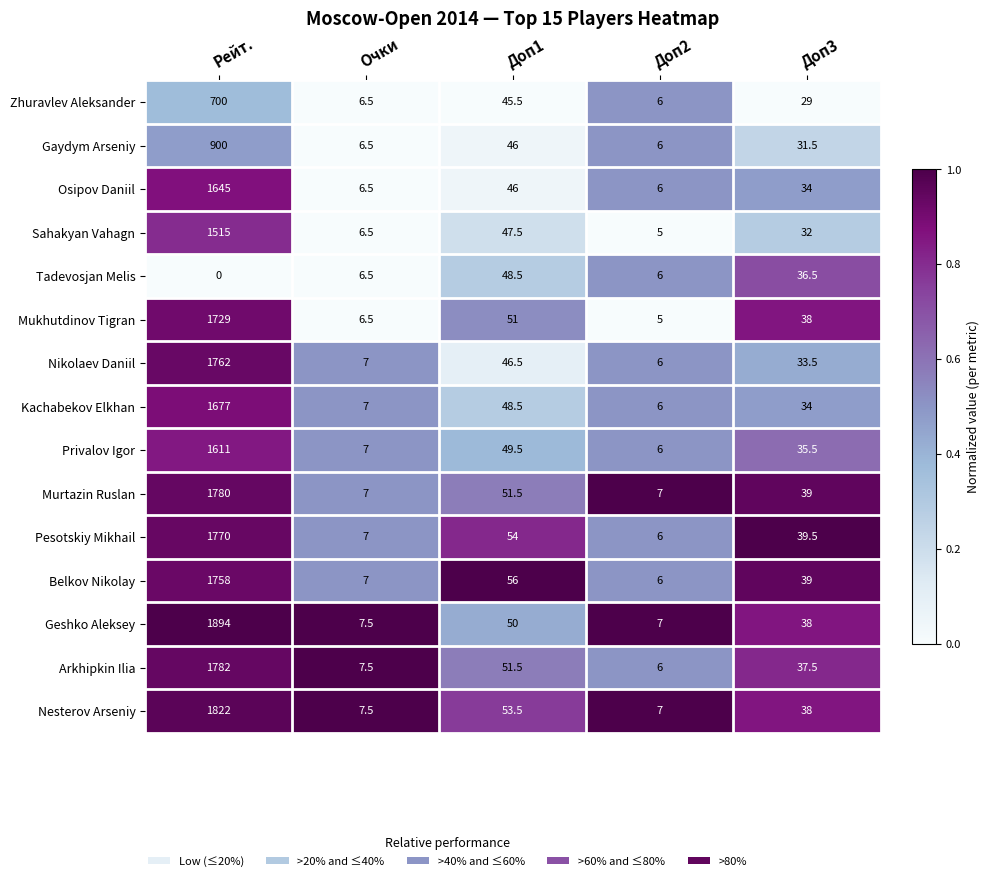

At which category is the sum across all series the highest?

Рейт.